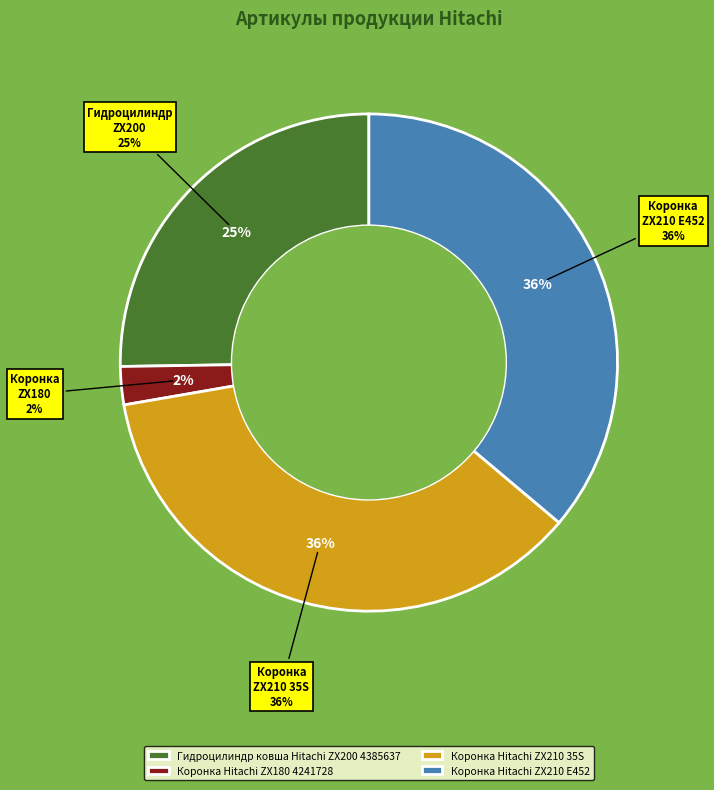

To the nearest percent, what is the difference between the Гидроцилиндр ковша Hitachi ZX200 4385637 and Коронка Hitachi ZX180 4241728 slice percentages?

23%